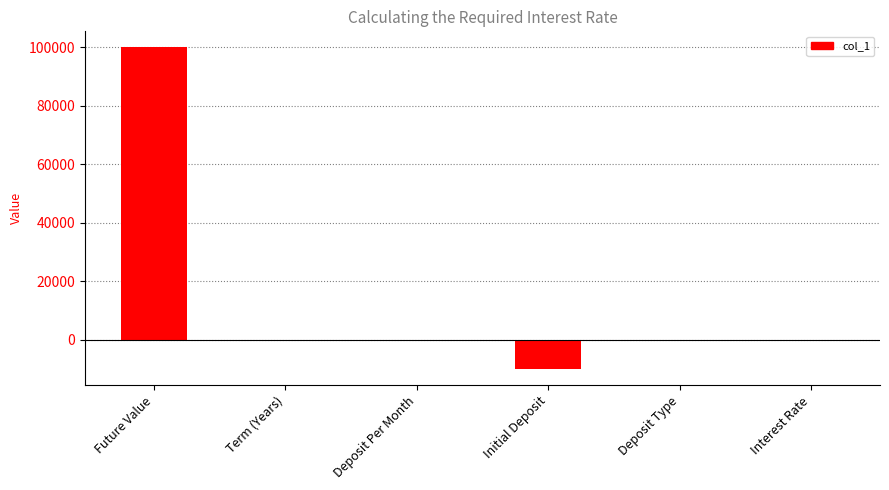

True or false: the data shows -10000.0 at Initial Deposit.

True